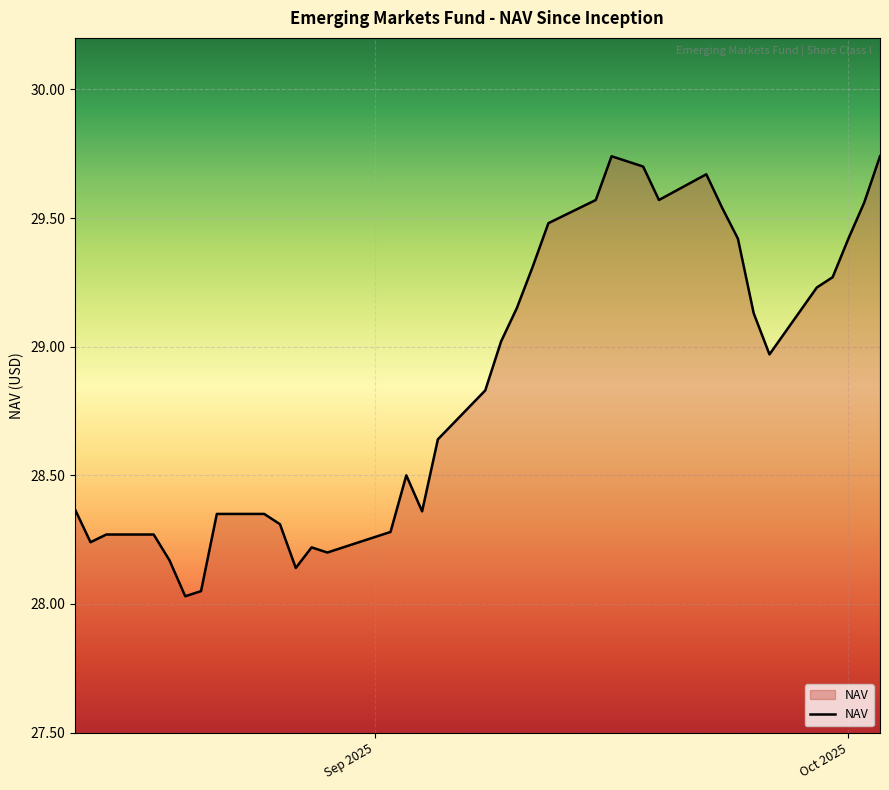

What is the difference between the maximum and minimum values?

1.7